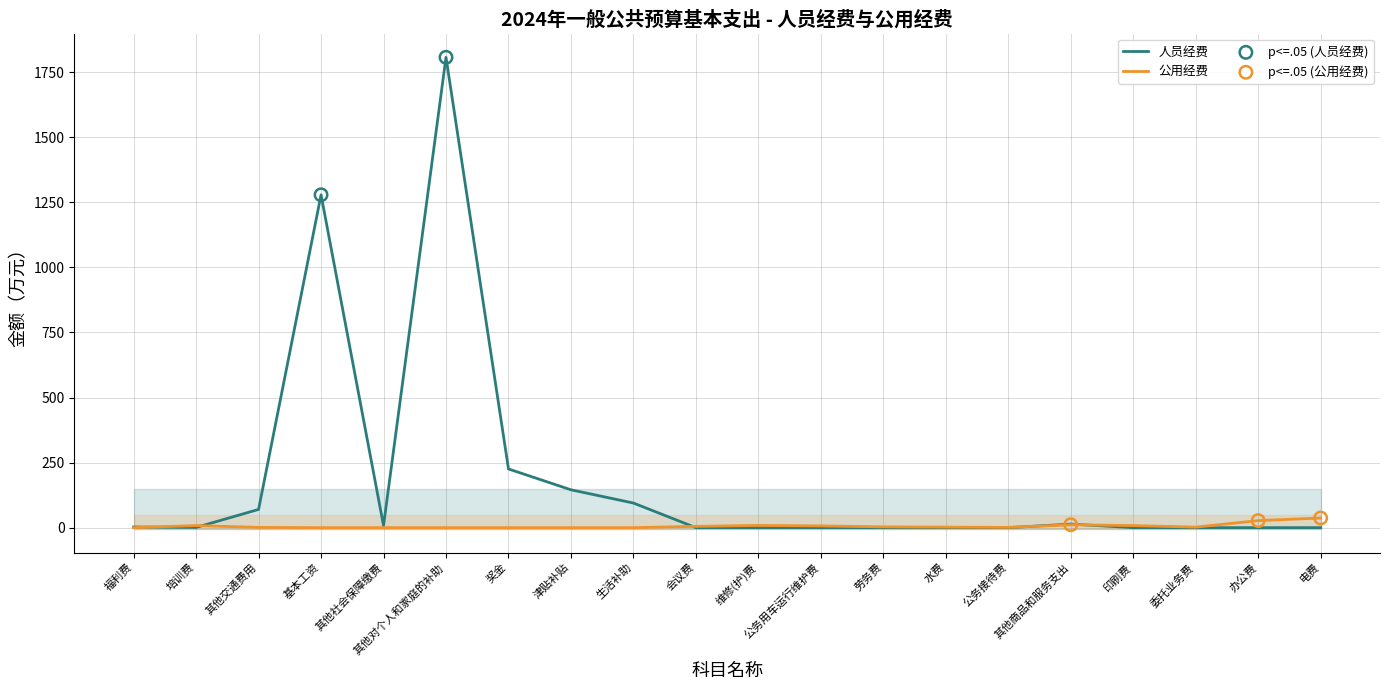

Which series reaches the maximum Y coordinate?

人员经费